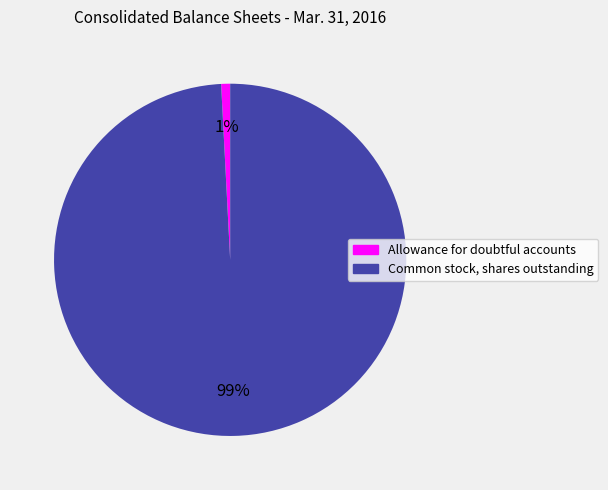

Rank the categories by value from lowest to highest.

Allowance for doubtful accounts, Common stock, shares outstanding